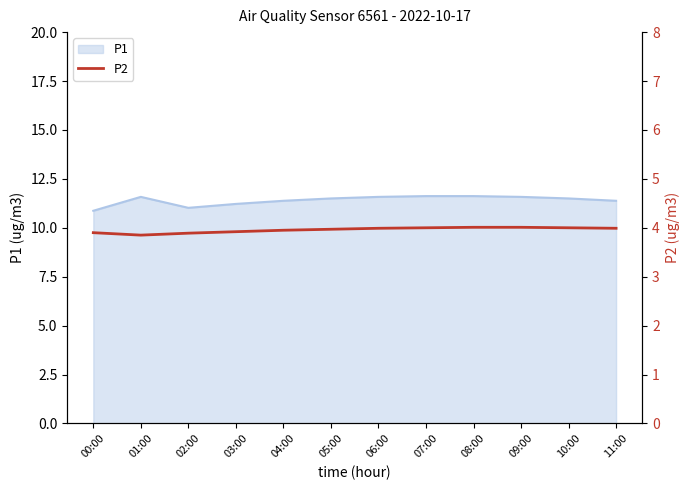

What is the change in value from 02:00 to 11:00?

+0.1